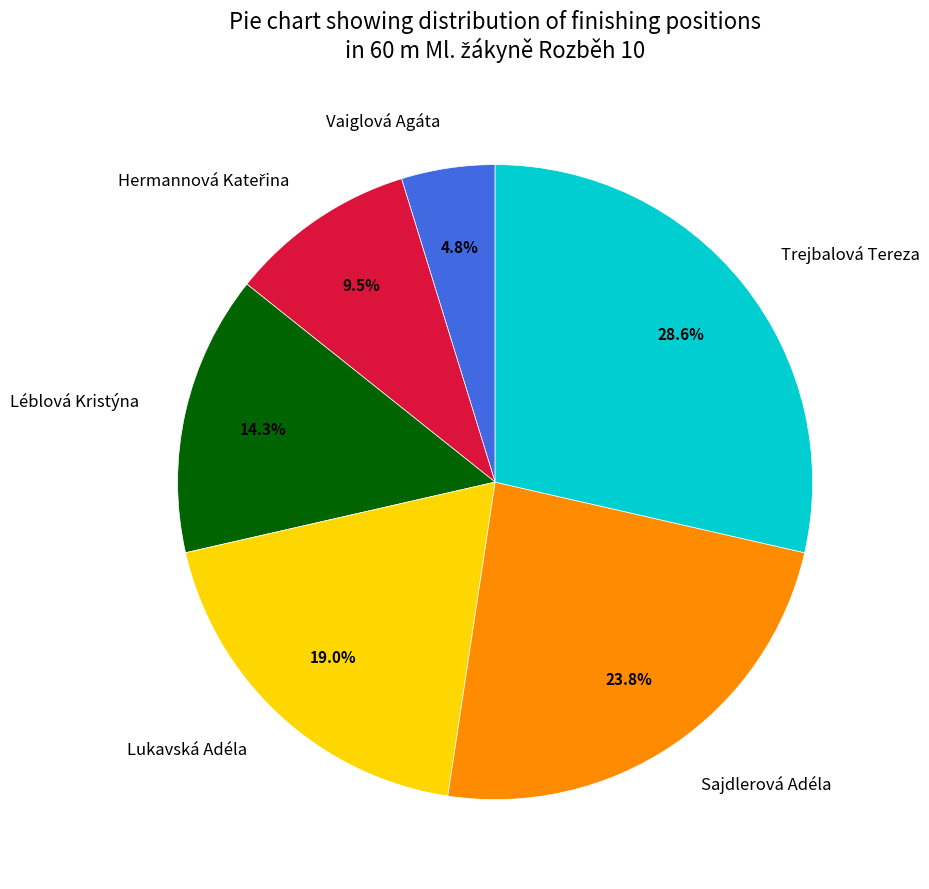

Which slice is the largest?

Trejbalová Tereza